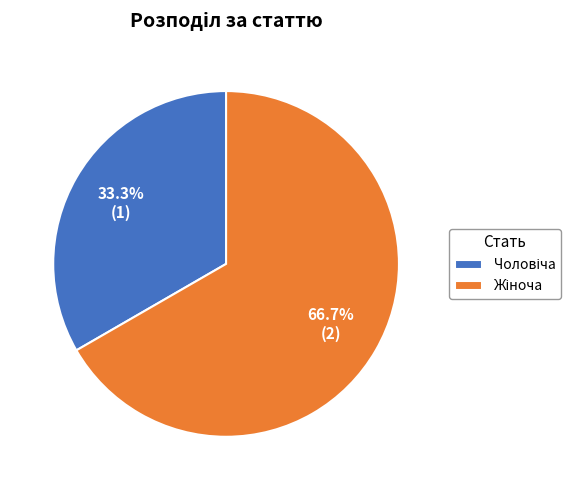

Count the number of slices in the pie.

2